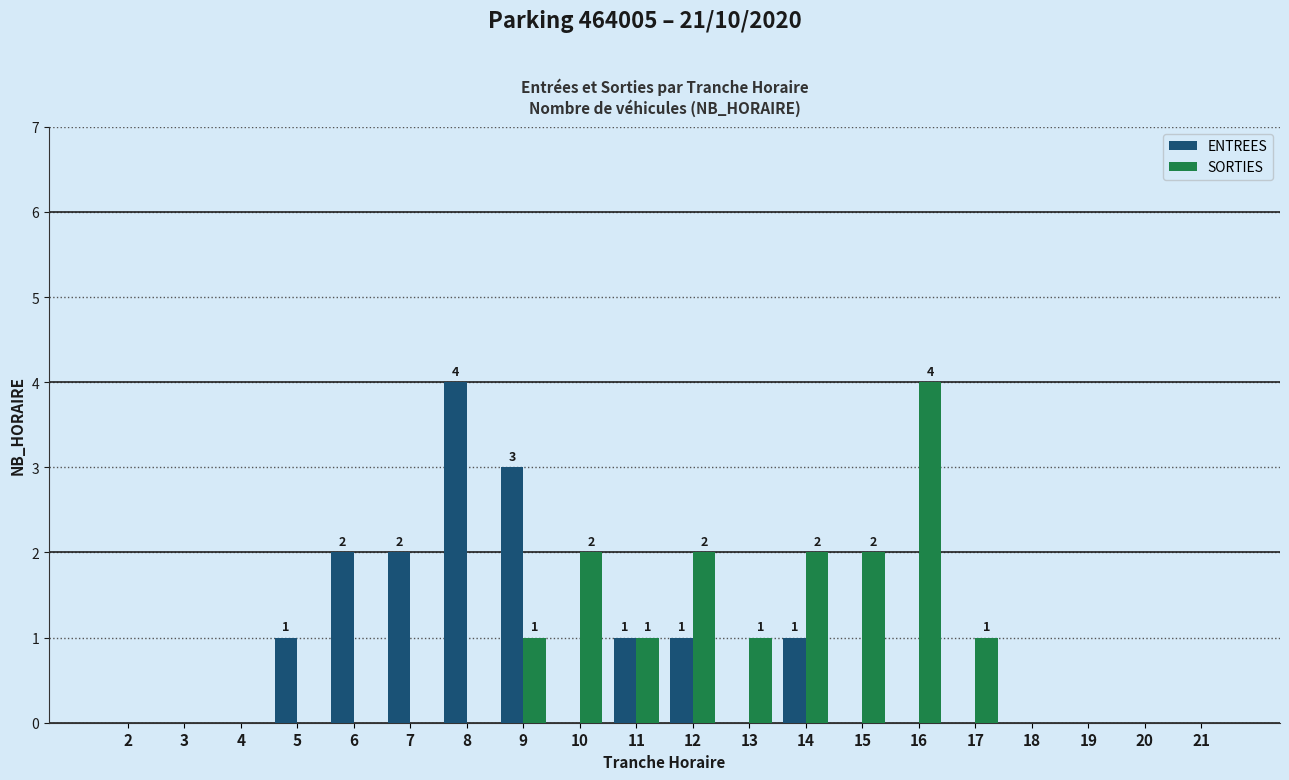

Is the value of ENTREES at 17 greater than the value of SORTIES at 13?

No